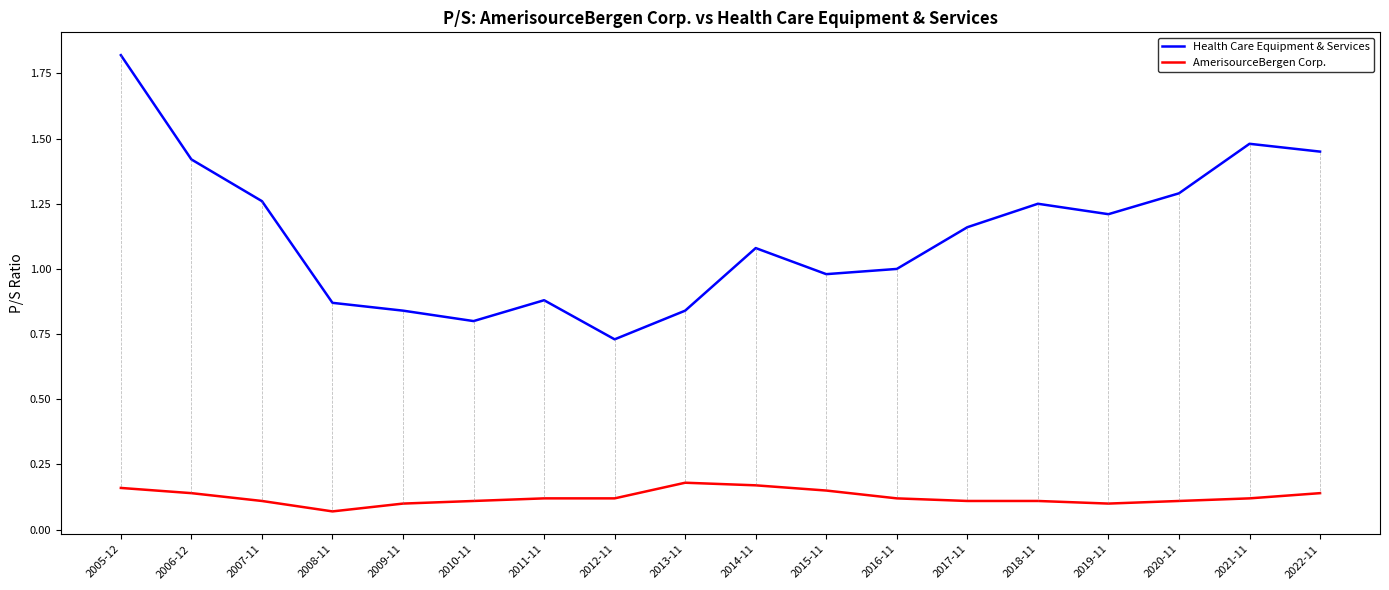

Rank the series by their maximum value, from highest to lowest.

Health Care Equipment & Services, AmerisourceBergen Corp.